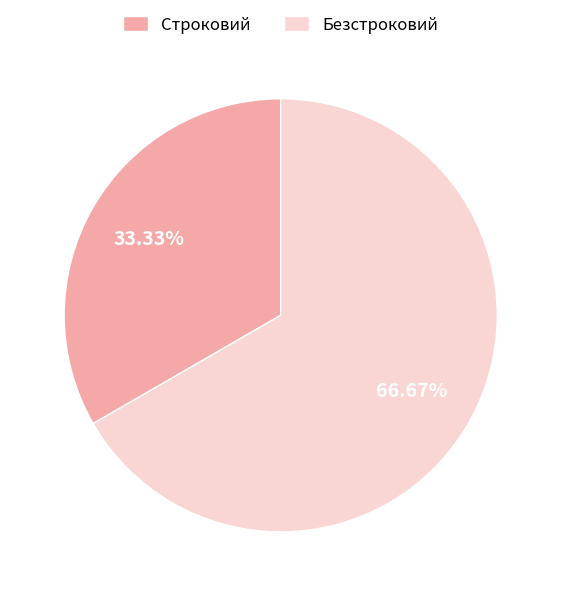

Is it true that Безстроковий is 67% of the pie?

True